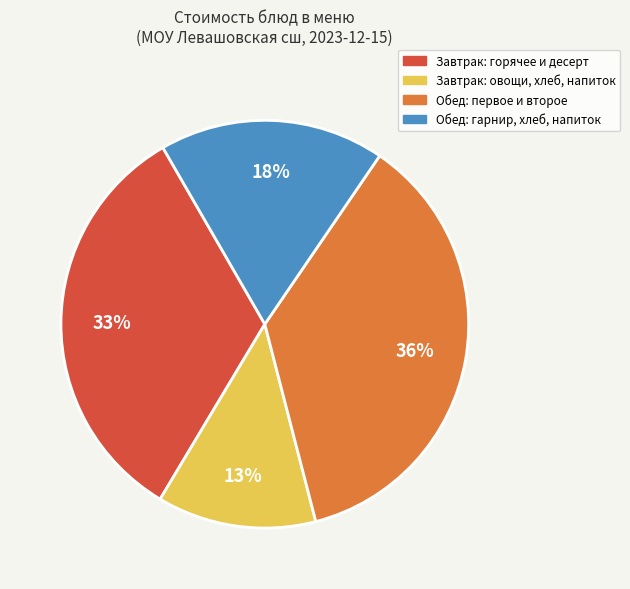

What is the ratio of the value at Обед: первое и второе to the value at Завтрак: горячее и десерт?

1.1